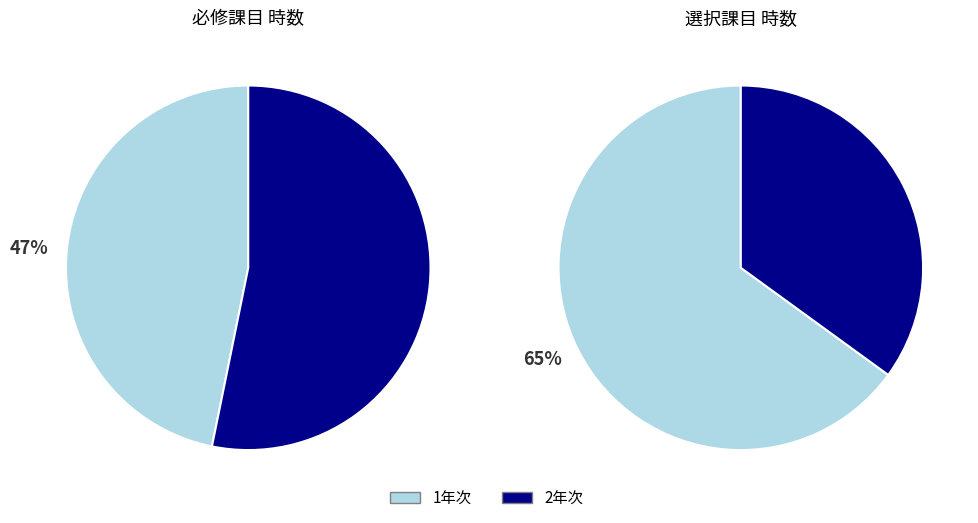

What is the total percentage of 1年次 and 2年次?

100.0%